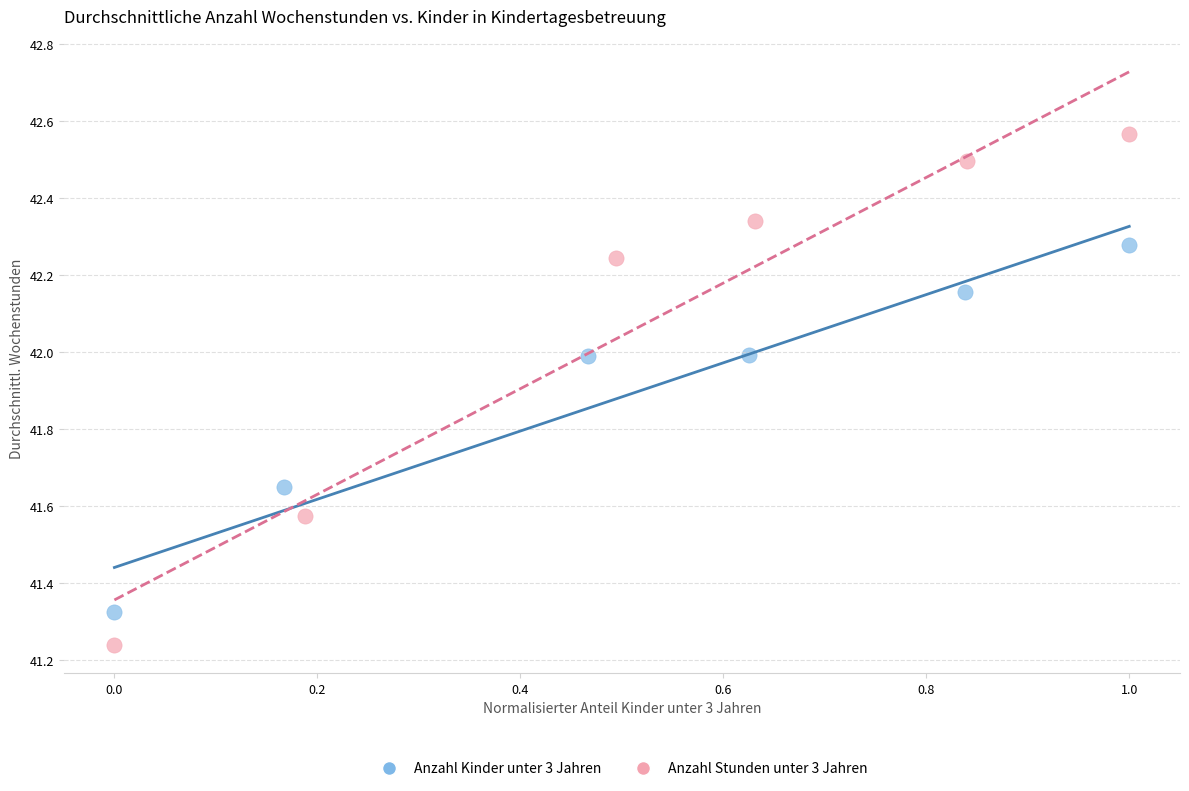

Which series reaches the minimum Y coordinate?

Anzahl Stunden unter 3 Jahren